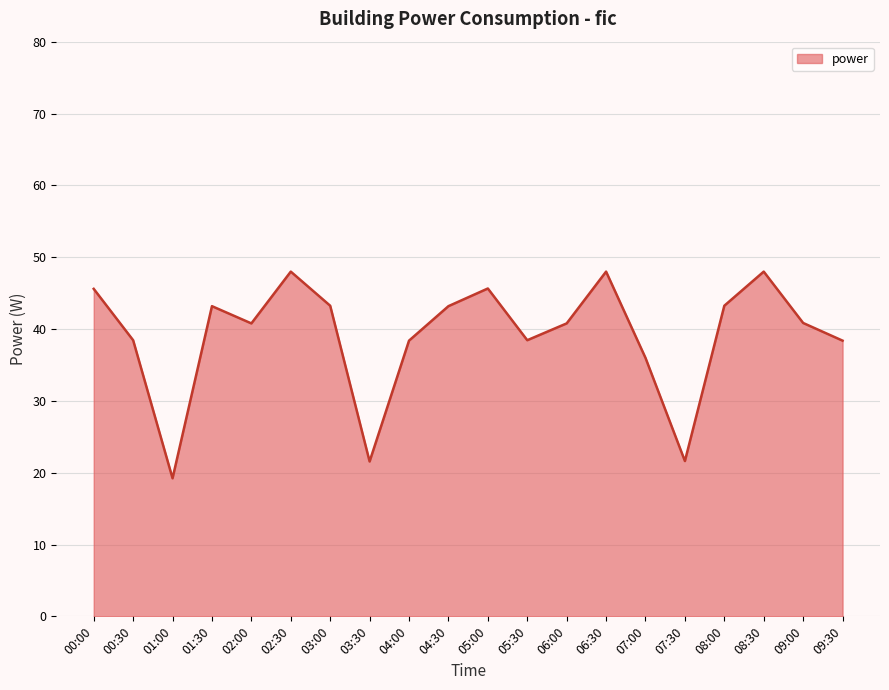

What is the change in value from 06:30 to 07:30?

-26.4